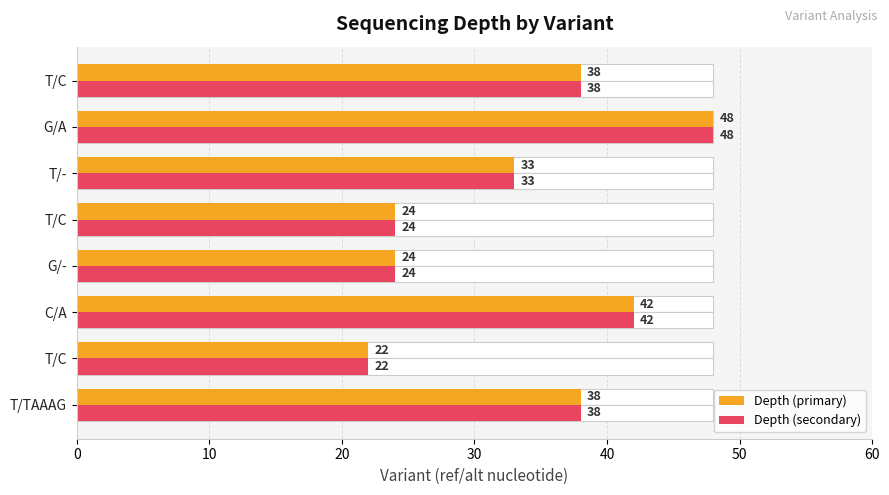

What is the value of the Depth (alt) bar at the 6th from the left?

33